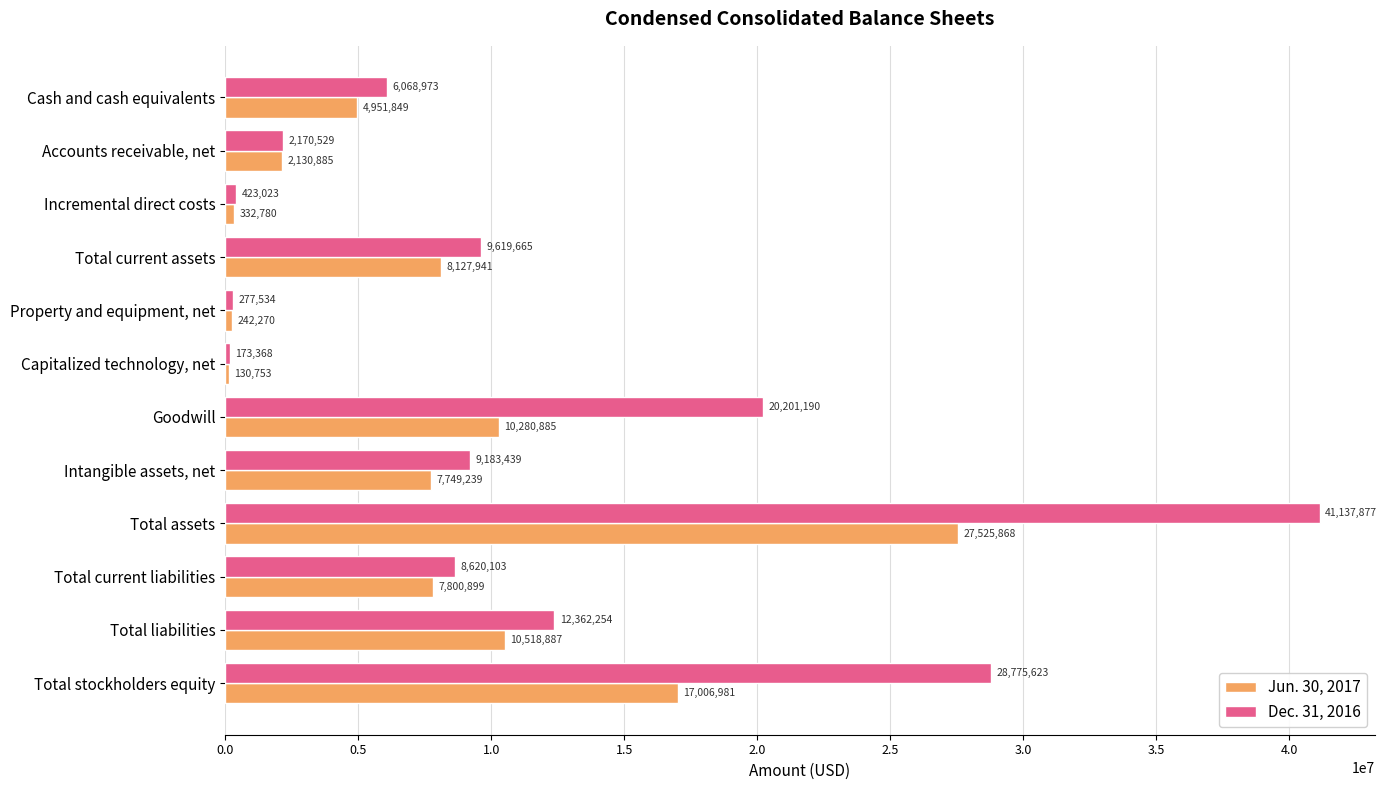

What is the difference between the maximum and minimum values in the Jun. 30, 2017 series?

27395115